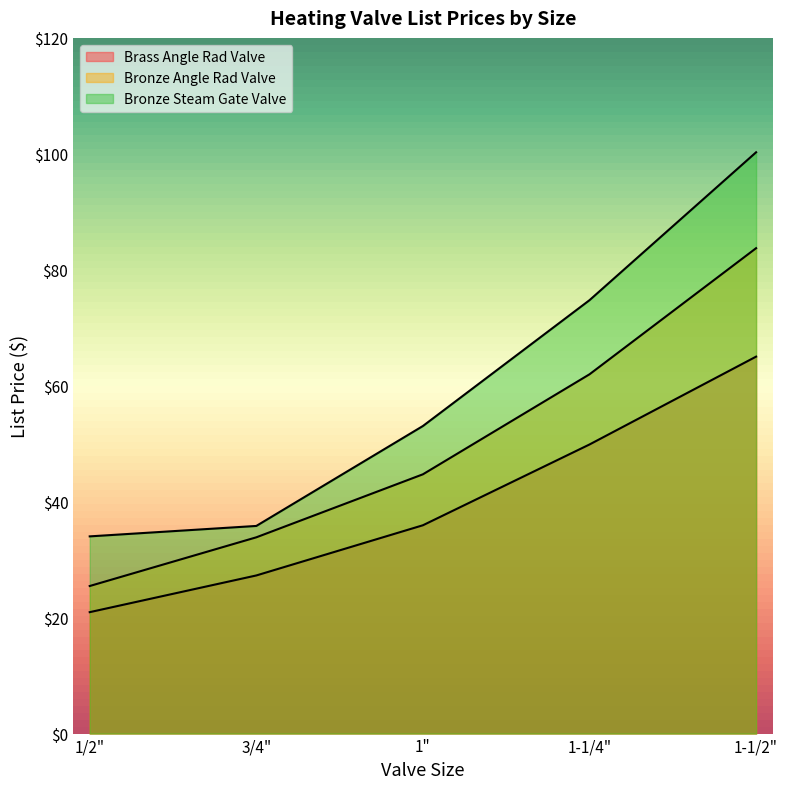

Which category has the highest value in the Bronze Angle Rad Valve series?

1-1/2"